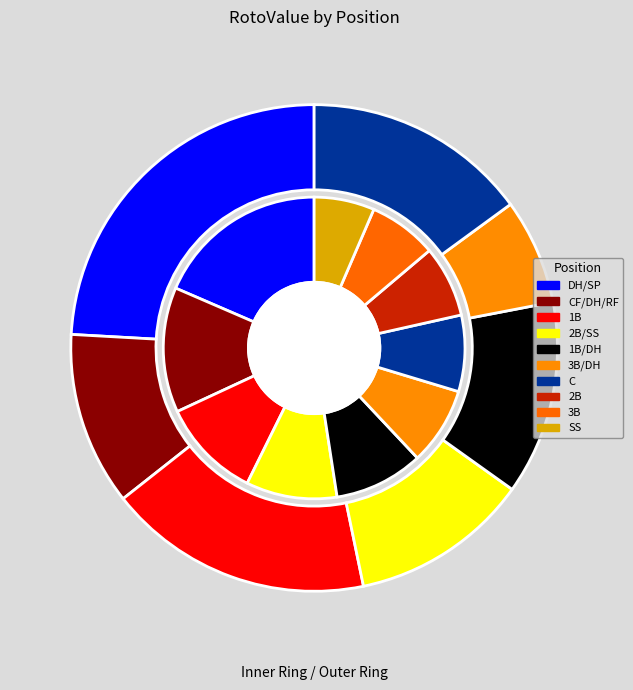

Count the number of slices in the pie.

10